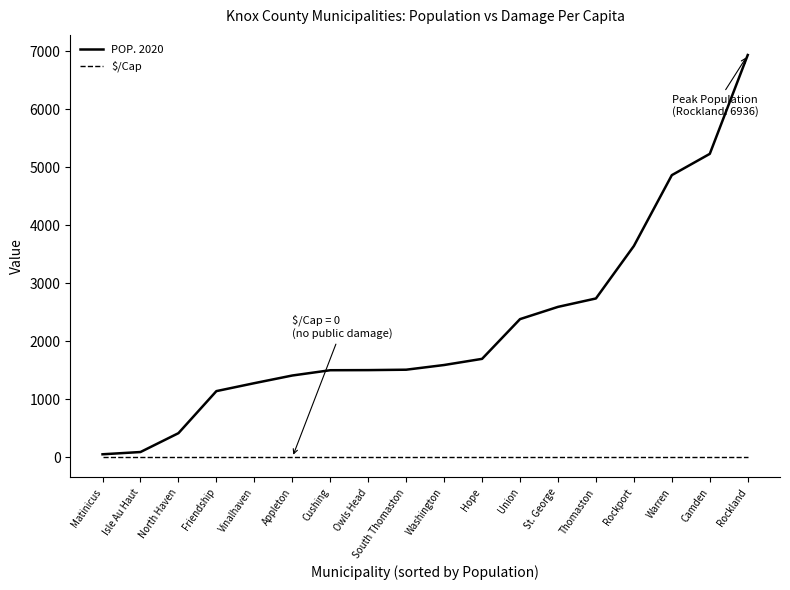

Which series has the widest spread of values?

POP. 2020